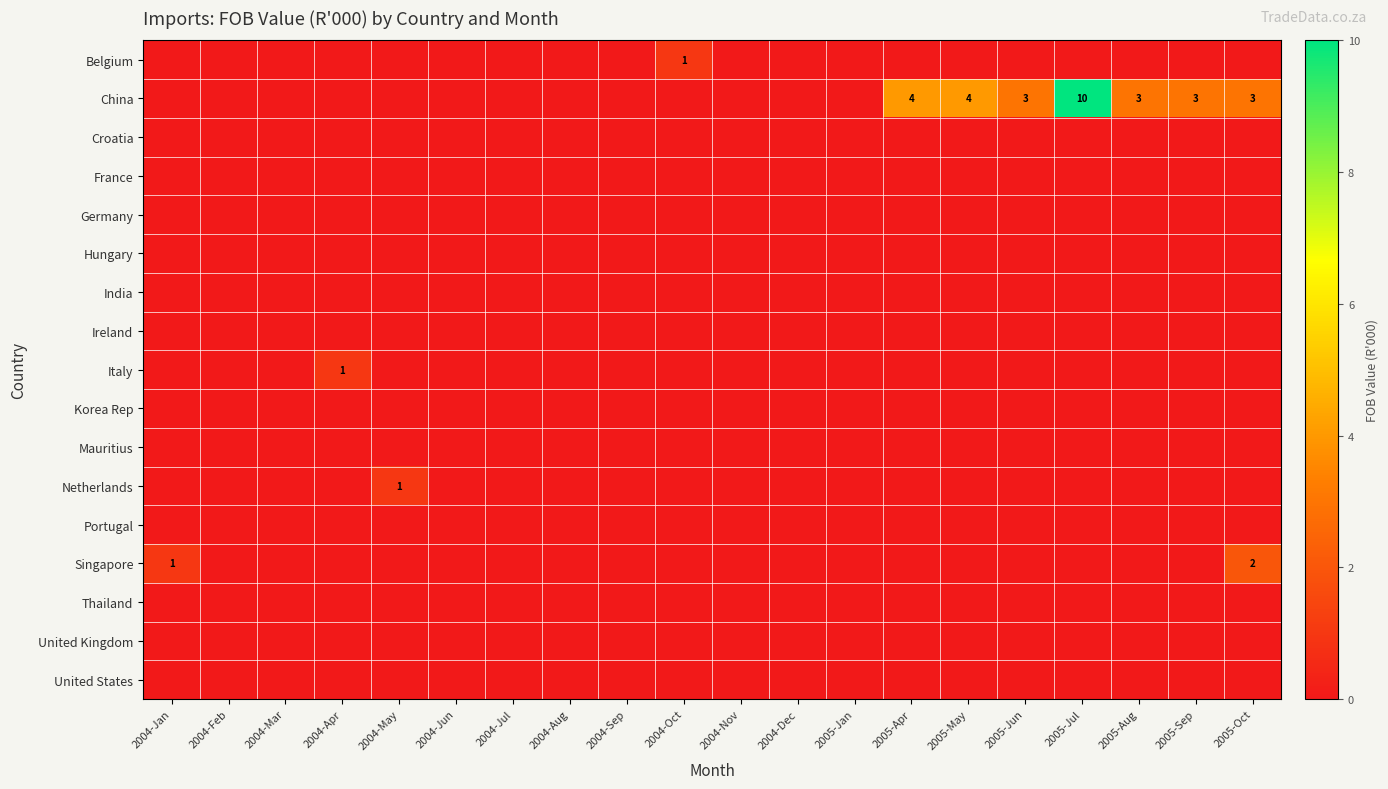

The China series shows 3 at 2005-Sep. True or false?

True